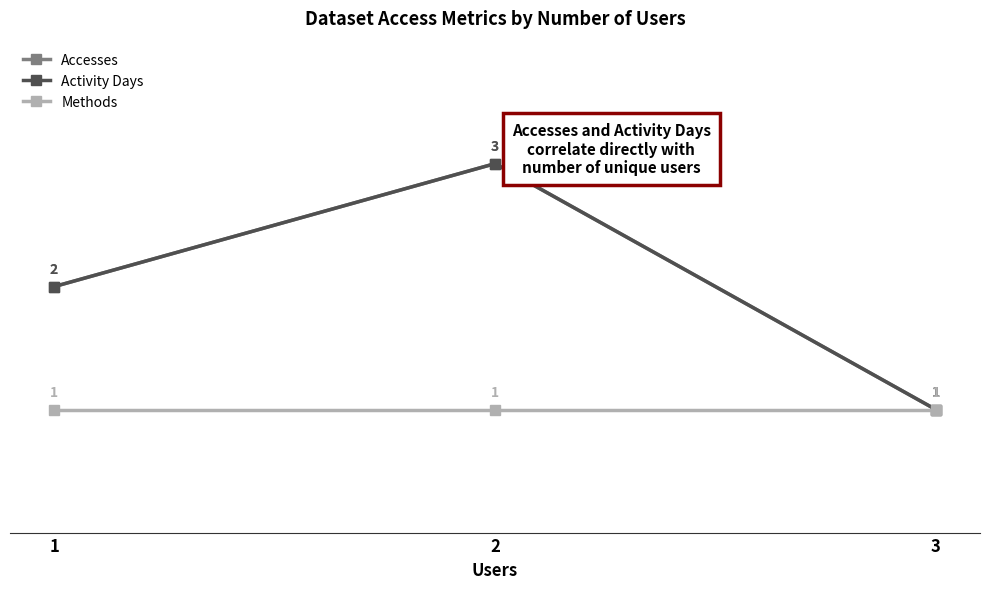

At how many categories does at least one series exceed 2?

1